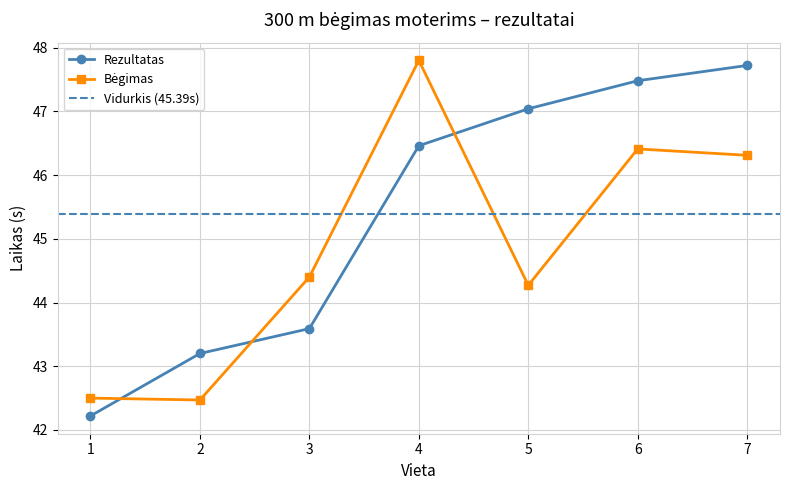

Which category has the highest value in the Rezultatas series?

7